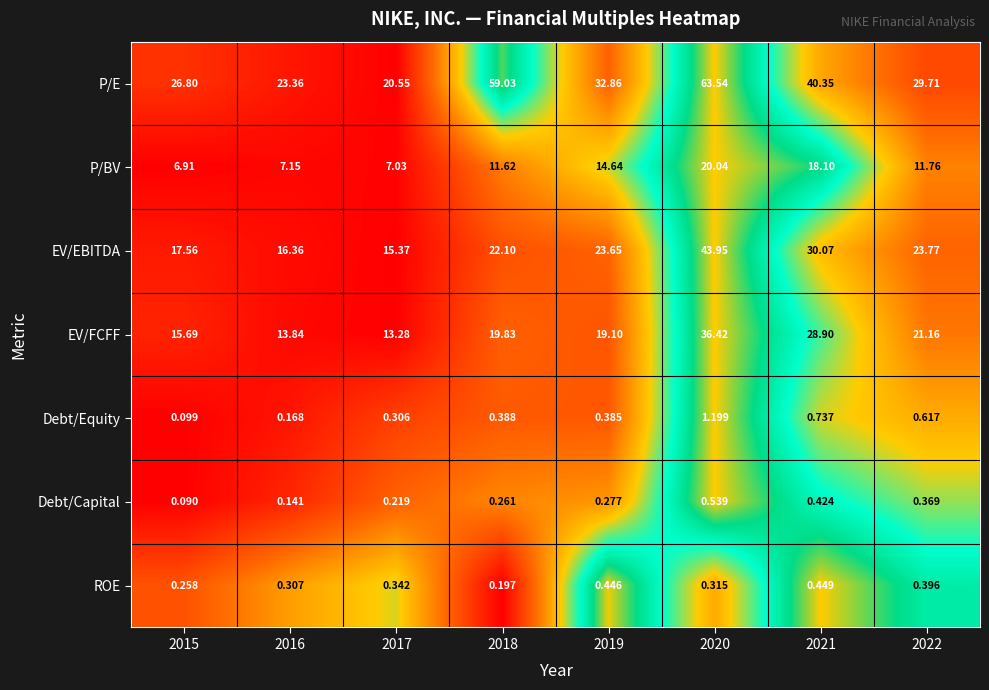

Which series has the largest range (max minus min)?

P/E